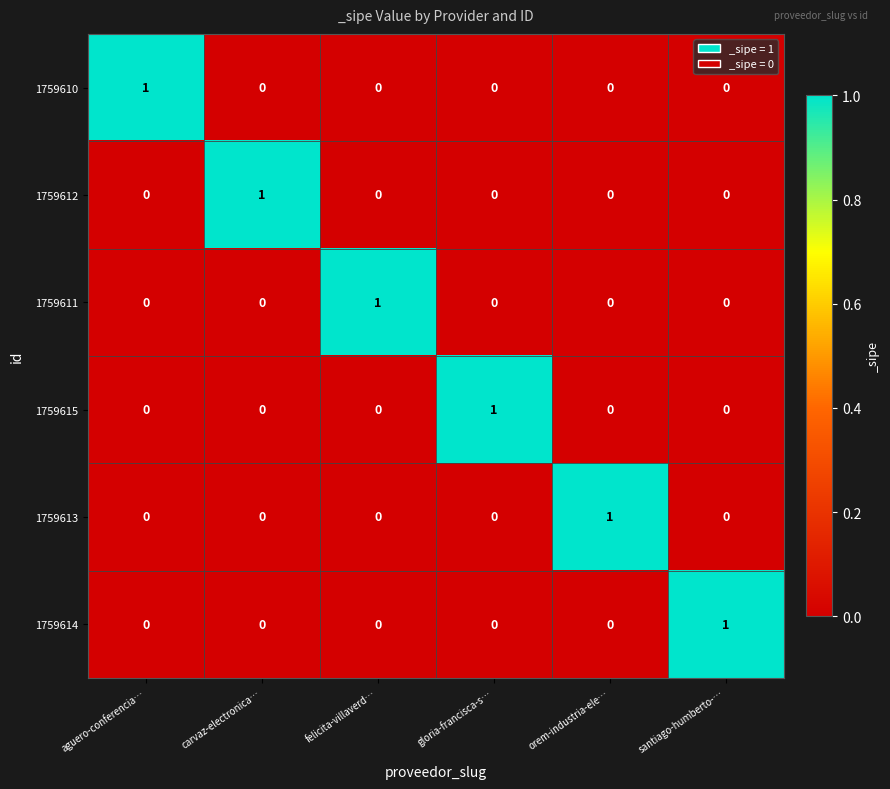

How many data points in 1759613 are above 0?

1